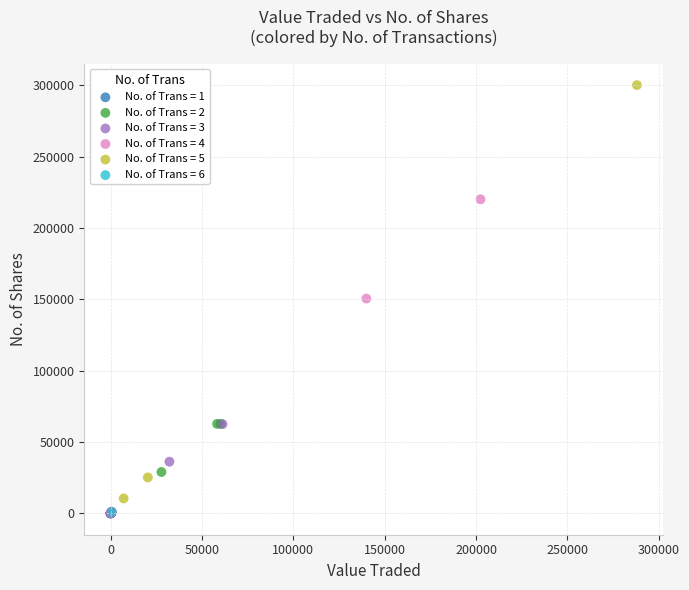

What are all the series names shown in the legend?

No. of Trans = 1, No. of Trans = 2, No. of Trans = 3, No. of Trans = 4, No. of Trans = 5, No. of Trans = 6